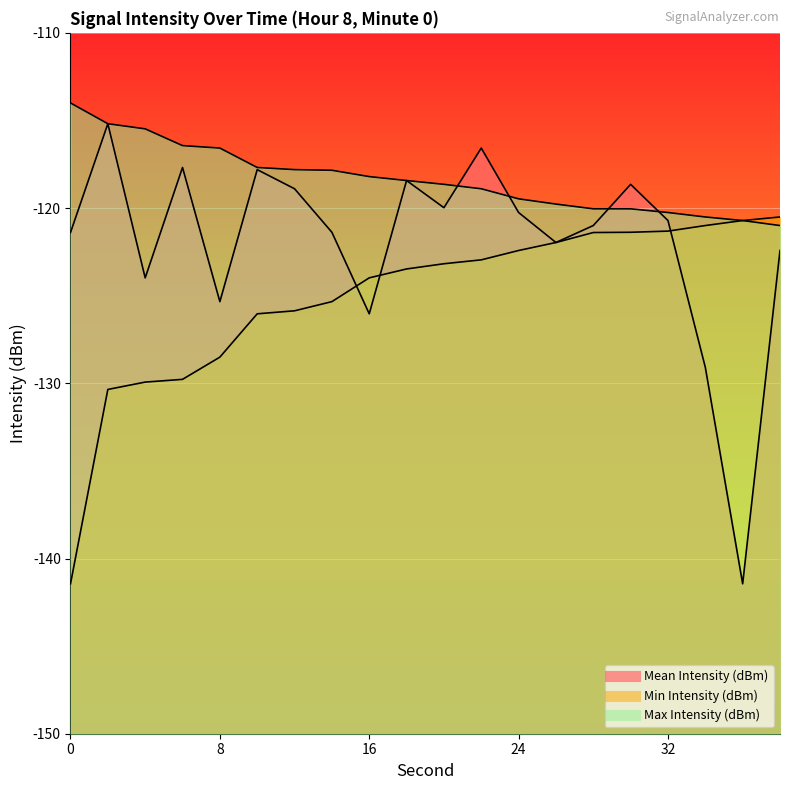

What is the difference between the Max Intensity (dBm) values at 24 and 18?

1.0